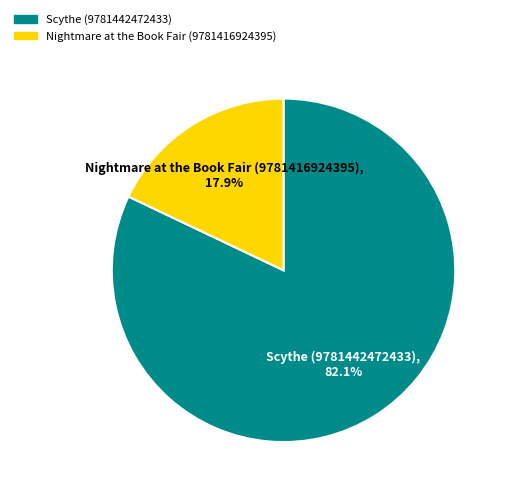

To the nearest percent, what is the average slice percentage?

50%